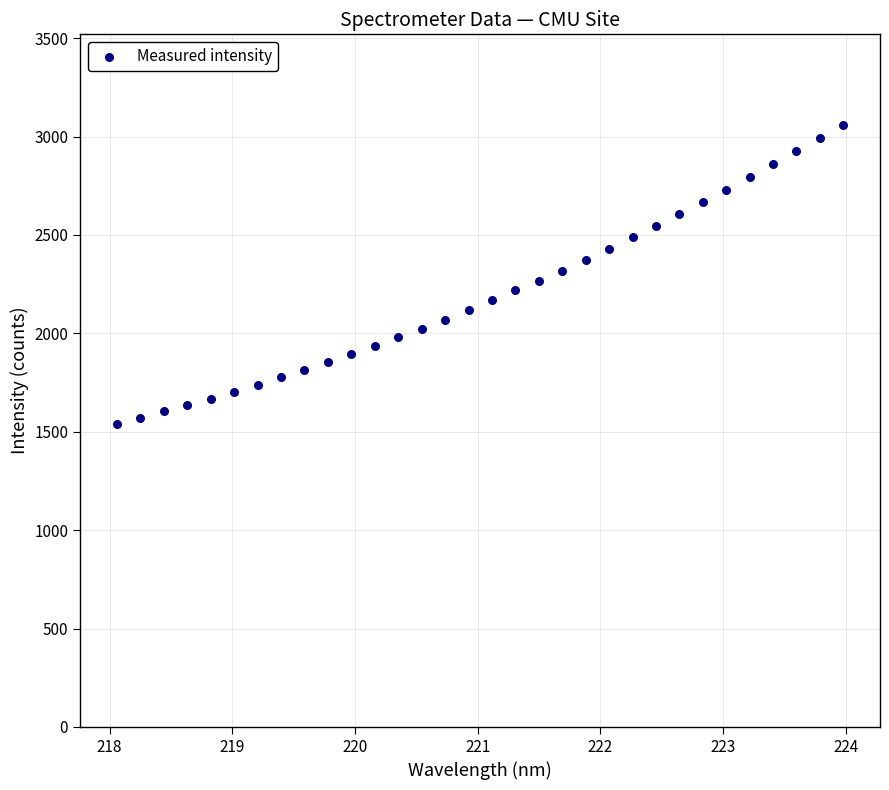

What is the range of Y values (max minus min)?

1518.6